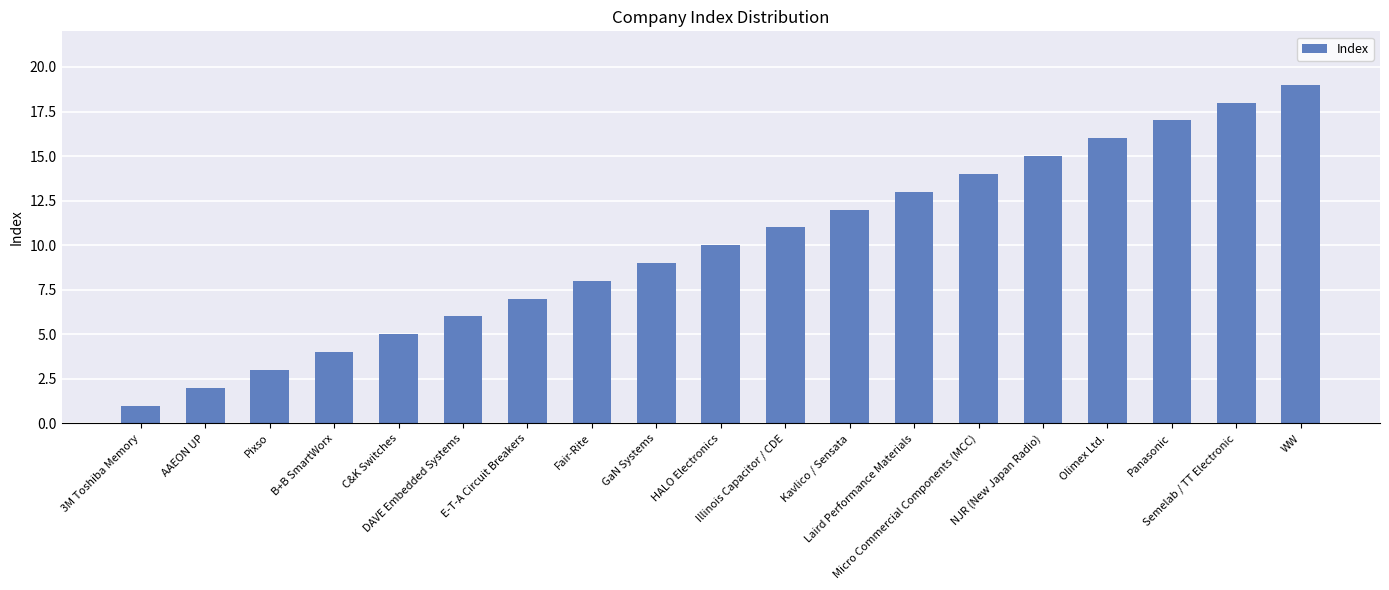

What is the change in value from Fair-Rite to Micro Commercial Components (MCC)?

+6